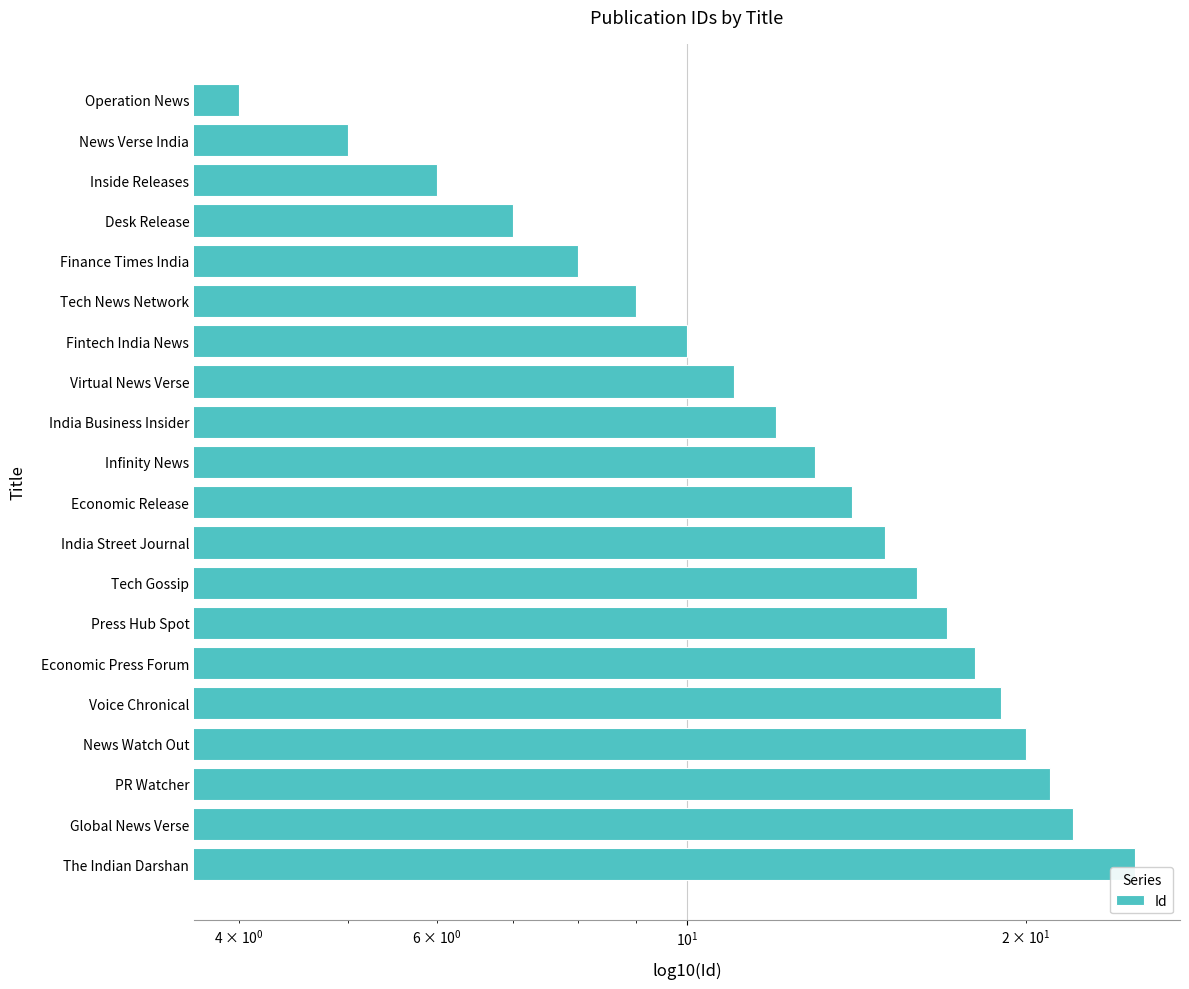

The chart shows a value of 6 at Fintech India News. True or false?

False